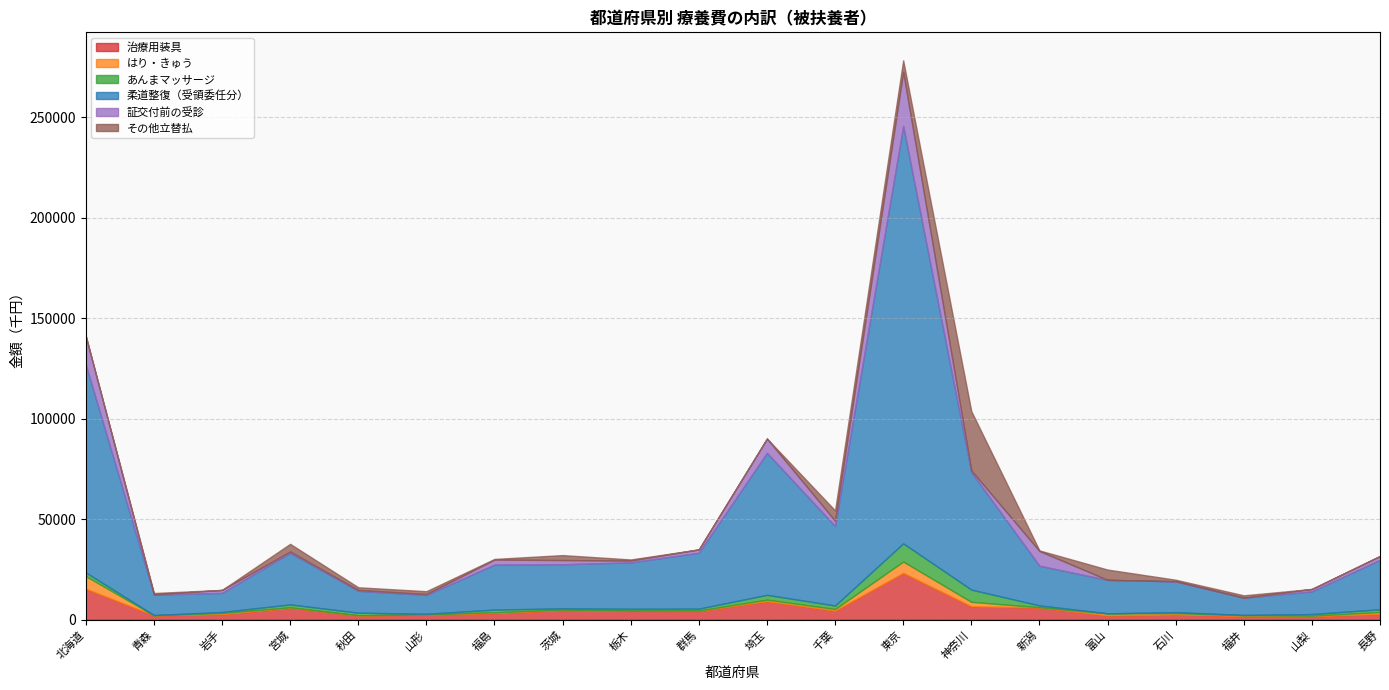

True or false: その他立替払 has a value of 476.5 at 福島.

False